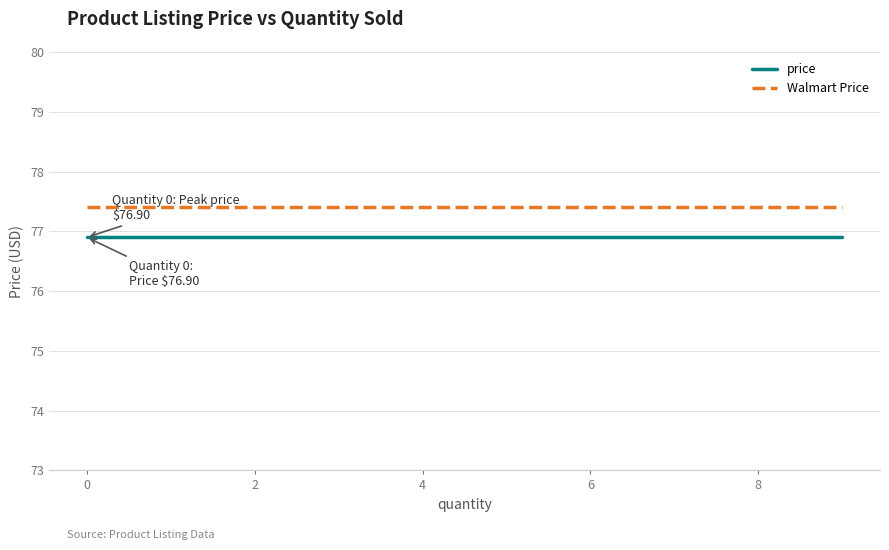

What is the maximum value for price?

76.9